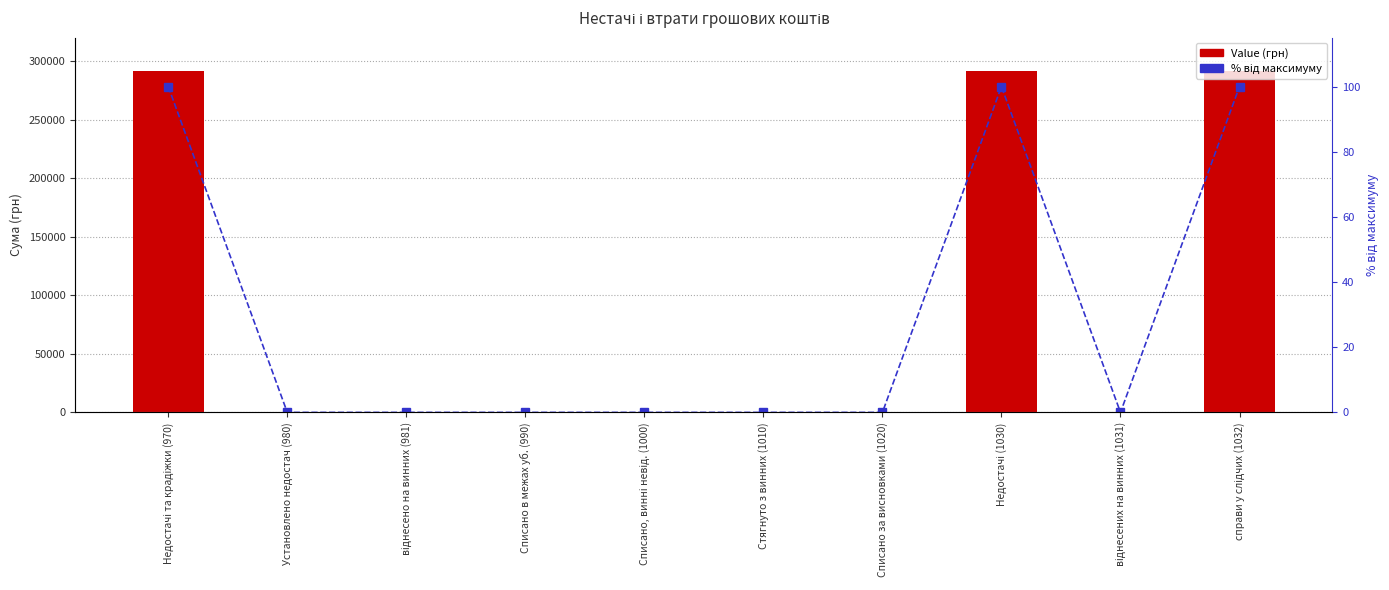

Reading right to left, extract all data points from this chart.

Value (грн): справи у слідчих (1032)=291857	віднесених на винних (1031)=0	Недостачі (1030)=291857	Списано за висновками (1020)=0	Стягнуто з винних (1010)=0	Списано, винні невід. (1000)=0	Списано в межах уб. (990)=0	віднесено на винних (981)=0	Установлено недостач (980)=0	Недостачі та крадіжки (970)=291857
% від максимуму: справи у слідчих (1032)=100	віднесених на винних (1031)=0	Недостачі (1030)=100	Списано за висновками (1020)=0	Стягнуто з винних (1010)=0	Списано, винні невід. (1000)=0	Списано в межах уб. (990)=0	віднесено на винних (981)=0	Установлено недостач (980)=0	Недостачі та крадіжки (970)=100